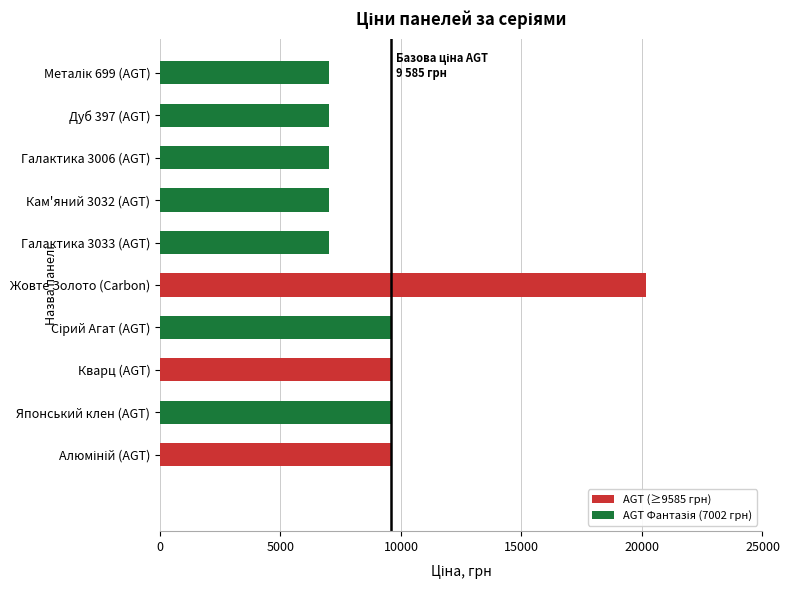

True or false: the data shows 20186.0 at Жовте Золото (Carbon).

True